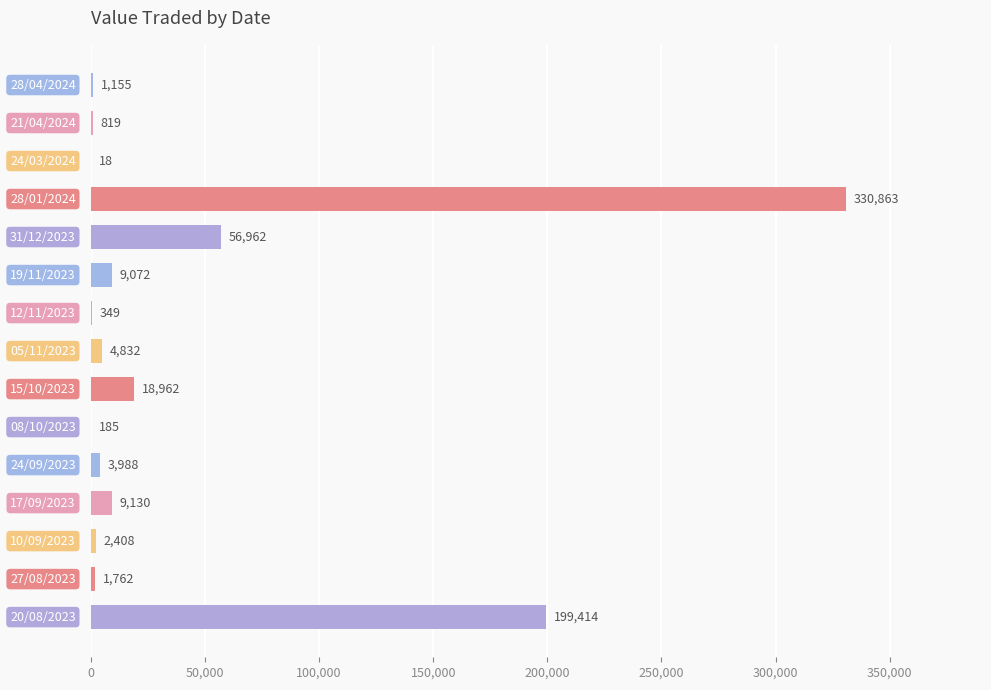

What is the greatest value displayed?

330863